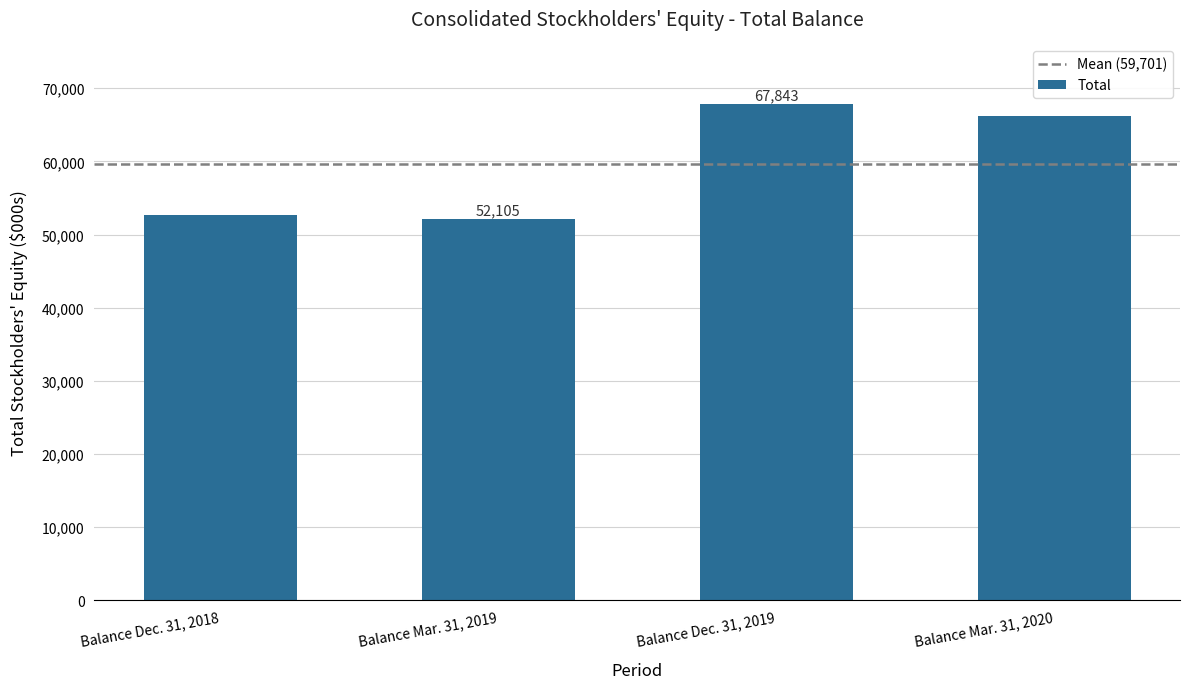

What is the sum of all values?

238805